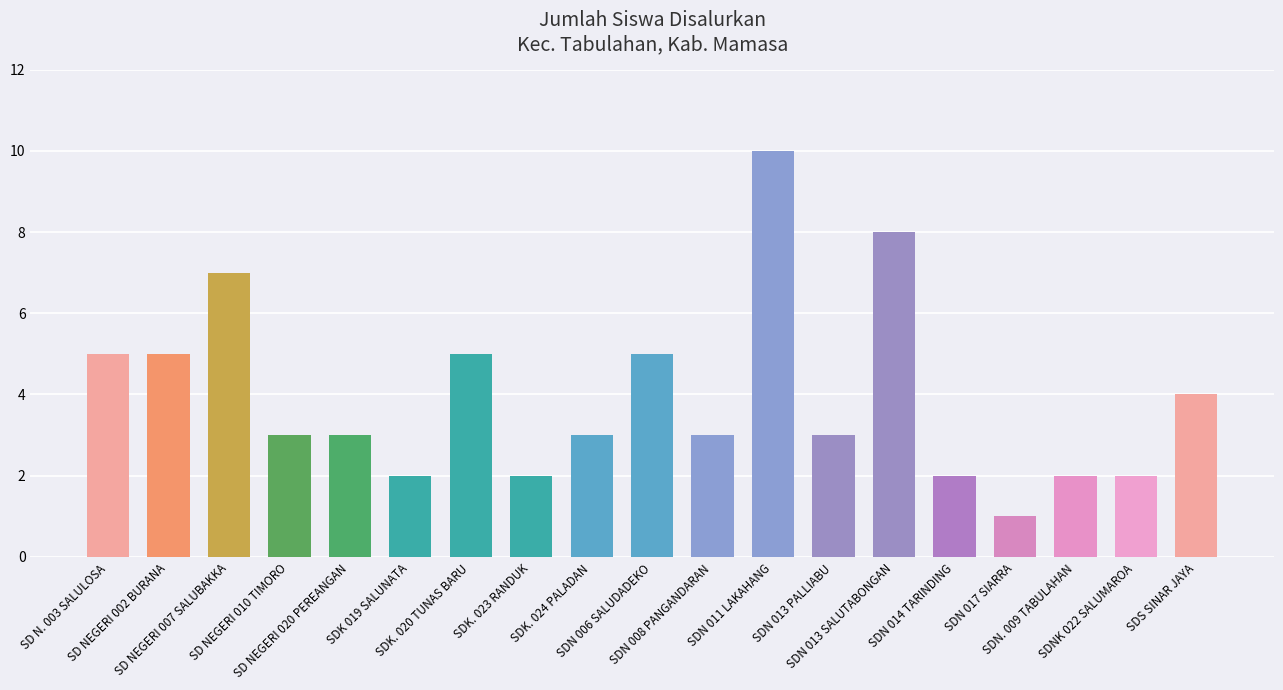

The chart shows a value of 5 at SD NEGERI 002 BURANA. True or false?

True